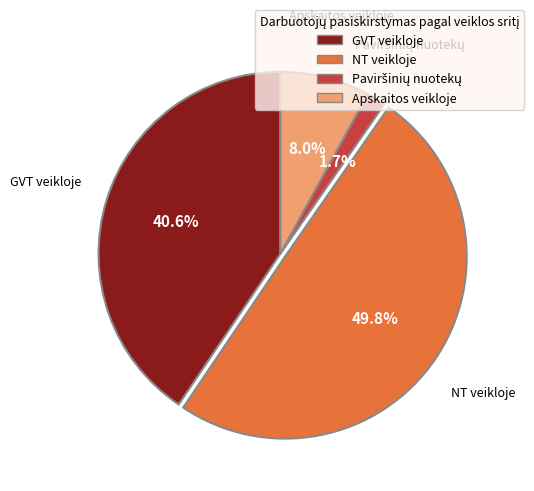

What percentage is the Apskaitos veikloje slice, to the nearest percent?

8%